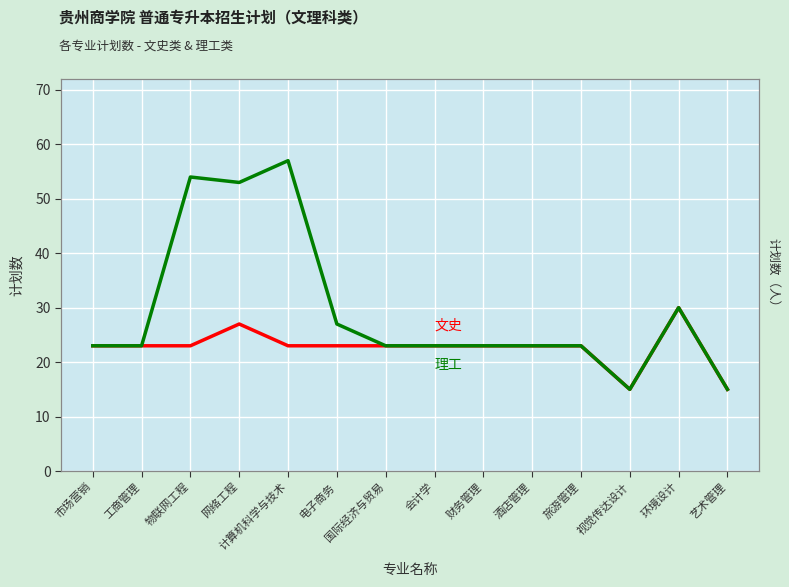

Is this an area chart (filled region under the line)?

No